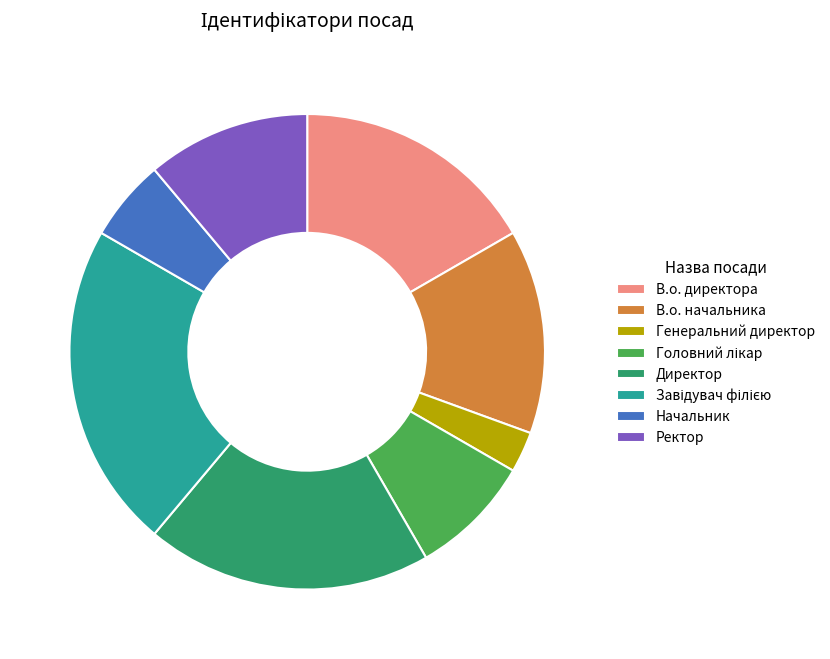

How many segments does this pie chart have?

8